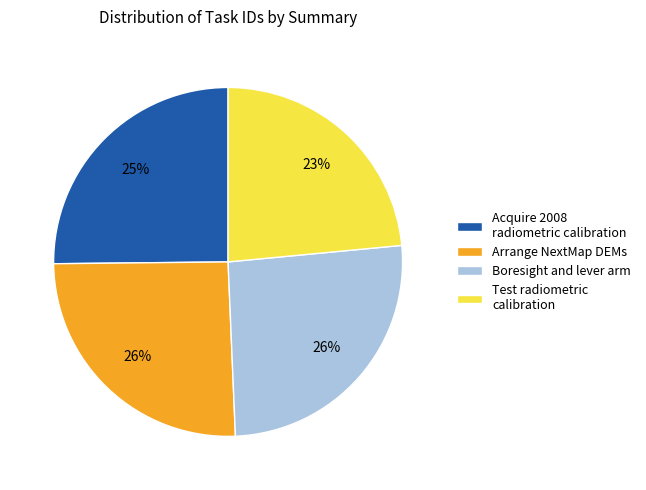

To the nearest percent, what is the average slice percentage?

25%